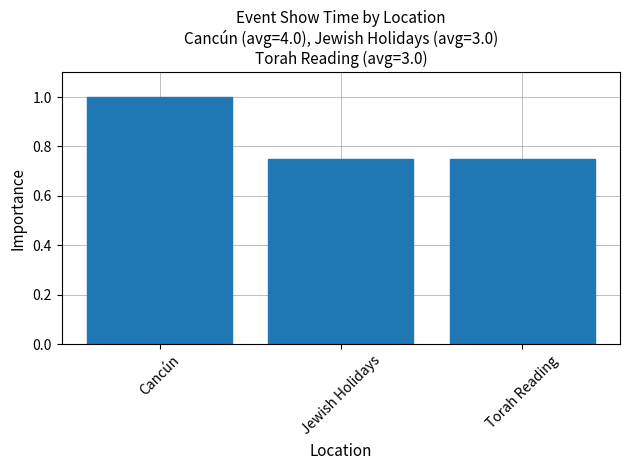

What is the label of the 3rd bar from the left?

Torah Reading